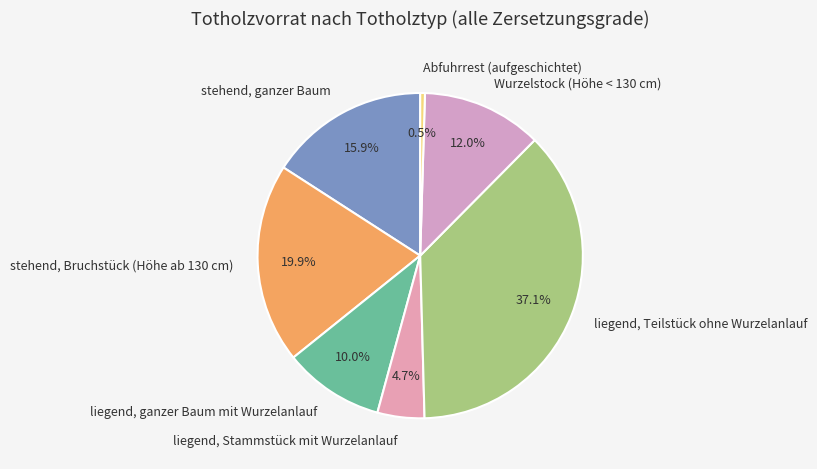

Count the number of slices in the pie.

7